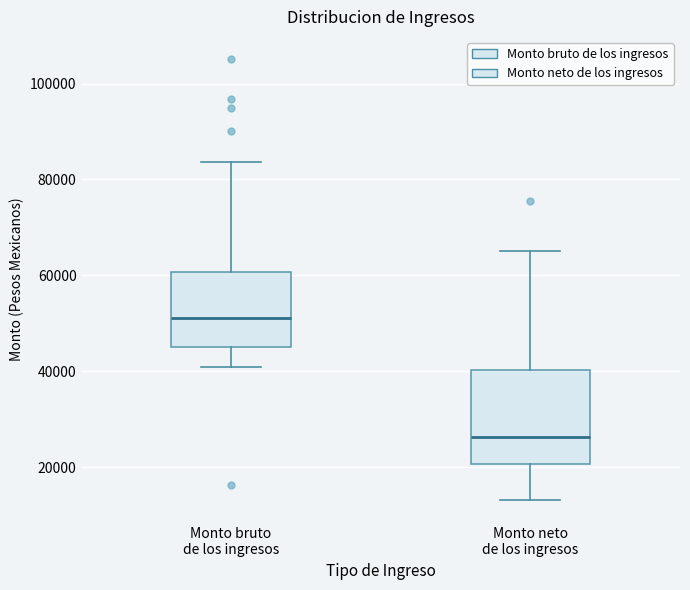

Which box is the tallest, from its lower edge to its upper edge?

Monto neto de los ingresos